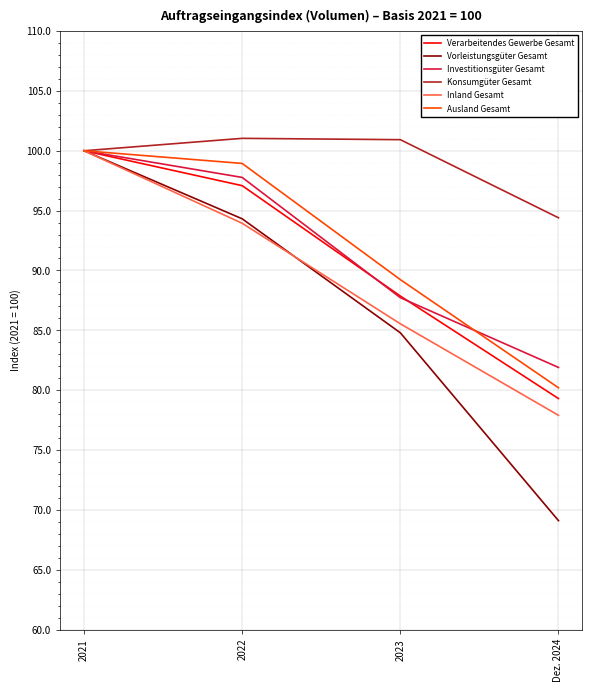

At which category is the sum across all series the highest?

2021